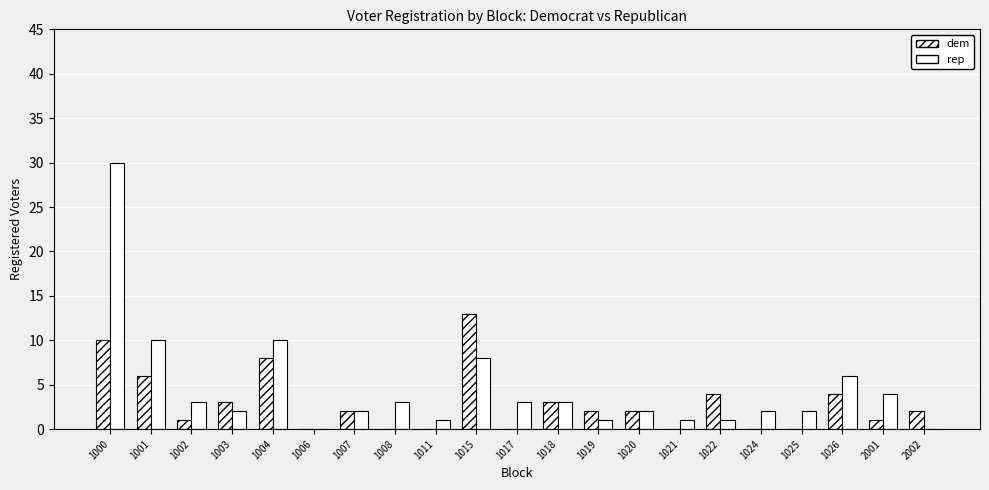

True or false: rep has a value of 4 at 1017.

False